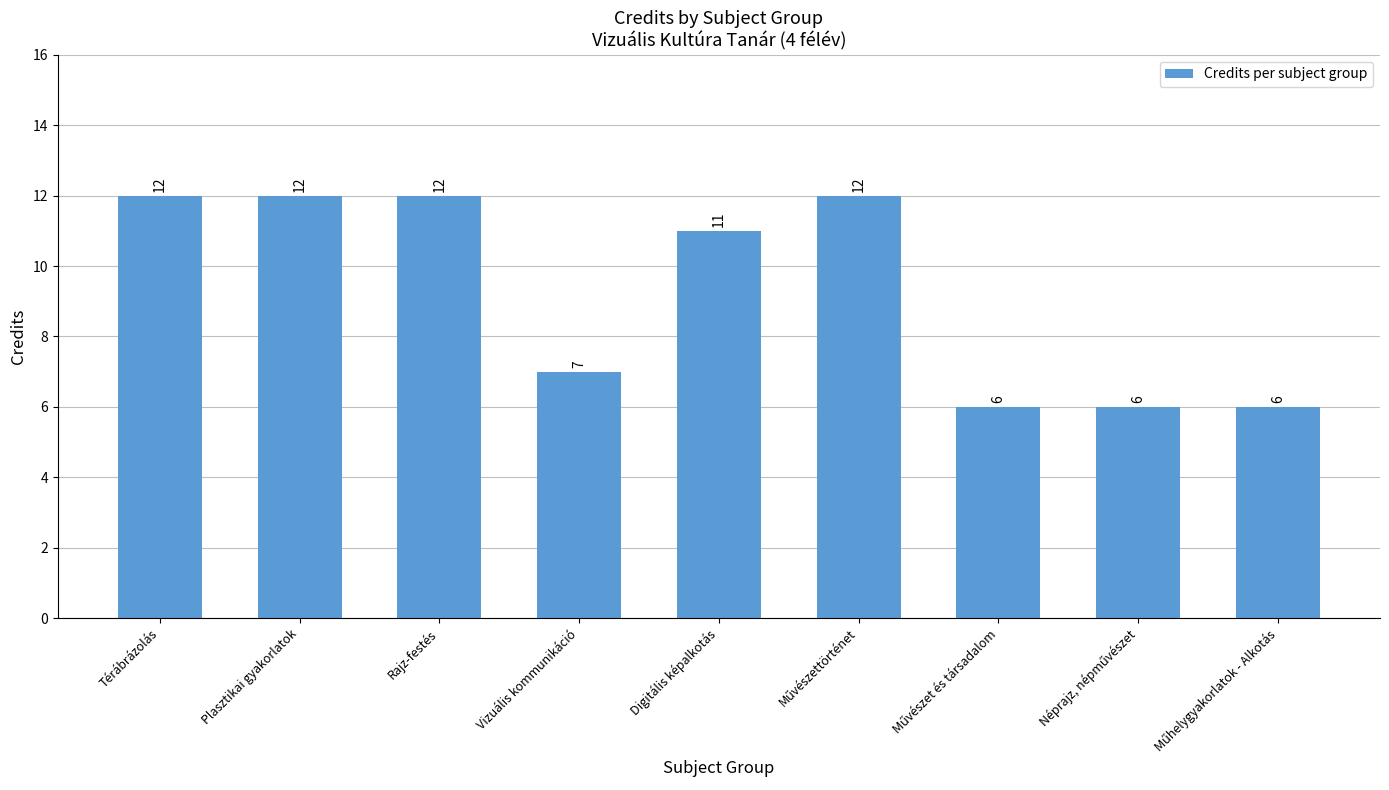

How many series are shown in this chart?

1